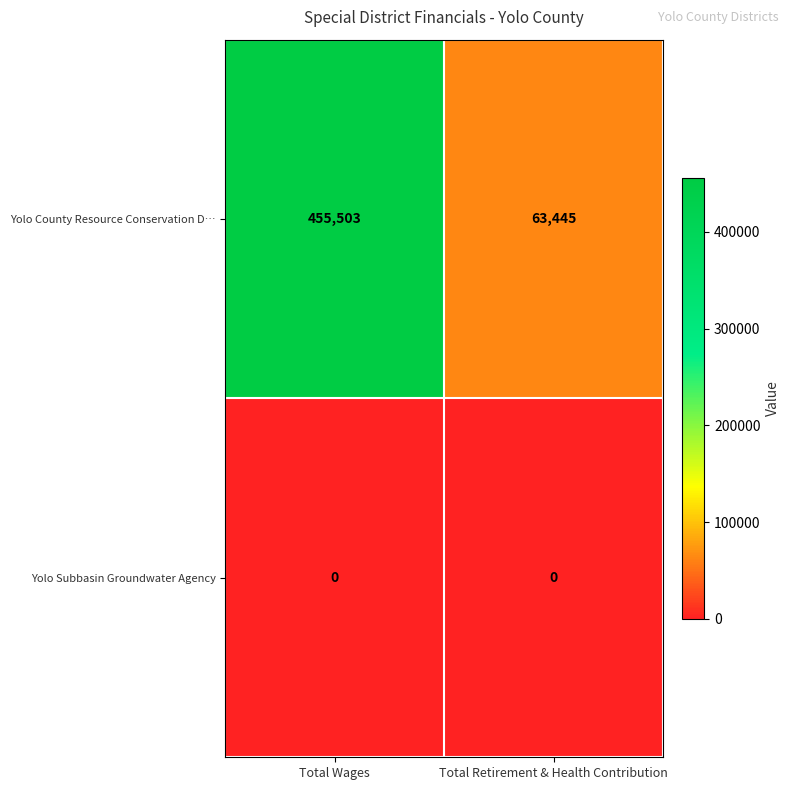

Which series has the widest spread of values?

Yolo County Resource Conservation D…